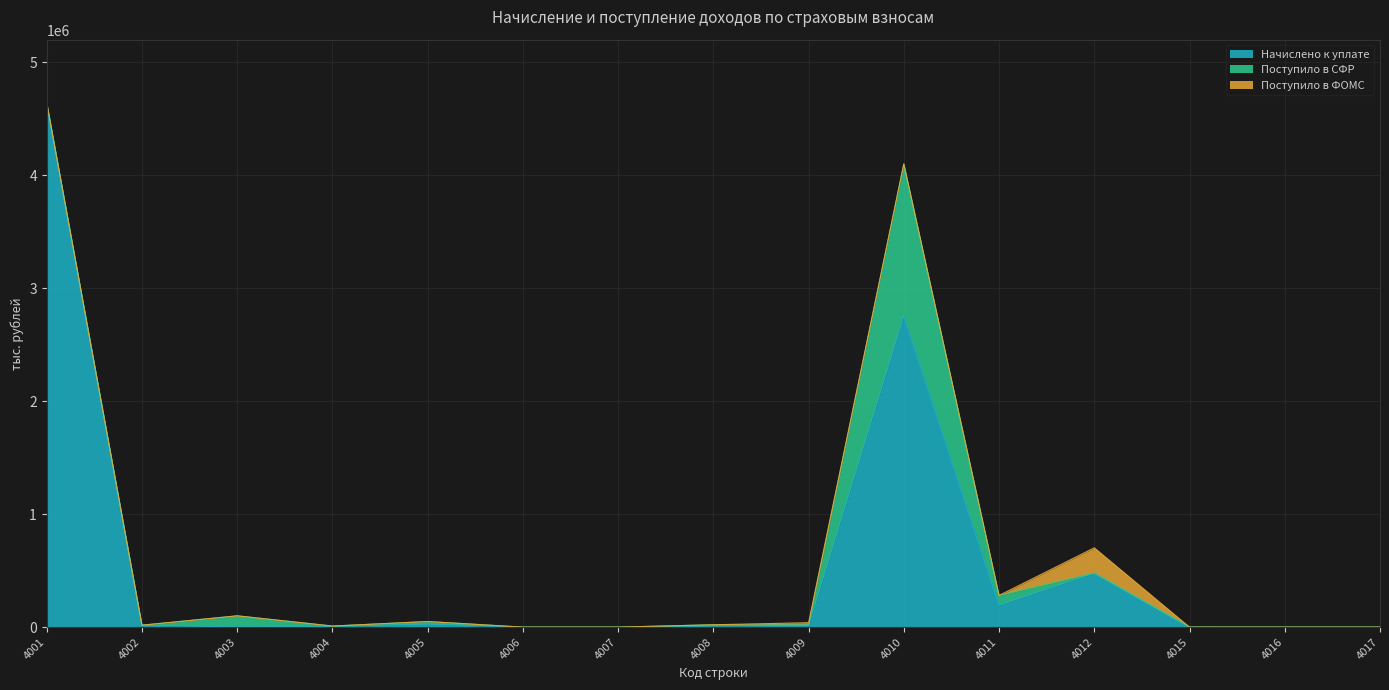

What is the value of the Начислено к уплате point at the 10th from the left?

2756001